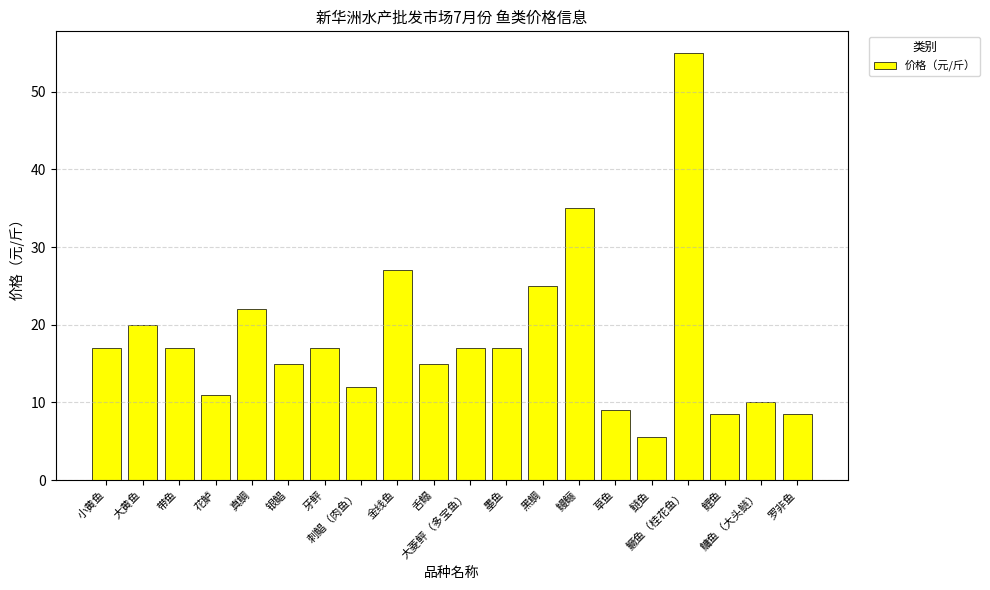

Which category has the lowest value across all series?

鲢鱼